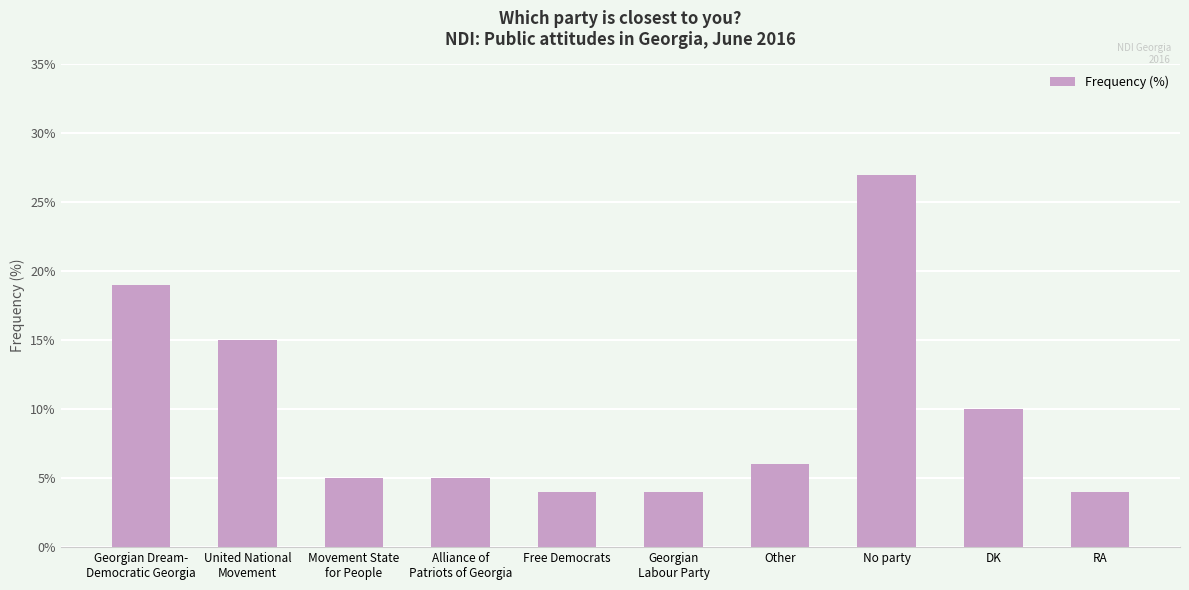

What is the difference between the second highest and second lowest values?

15